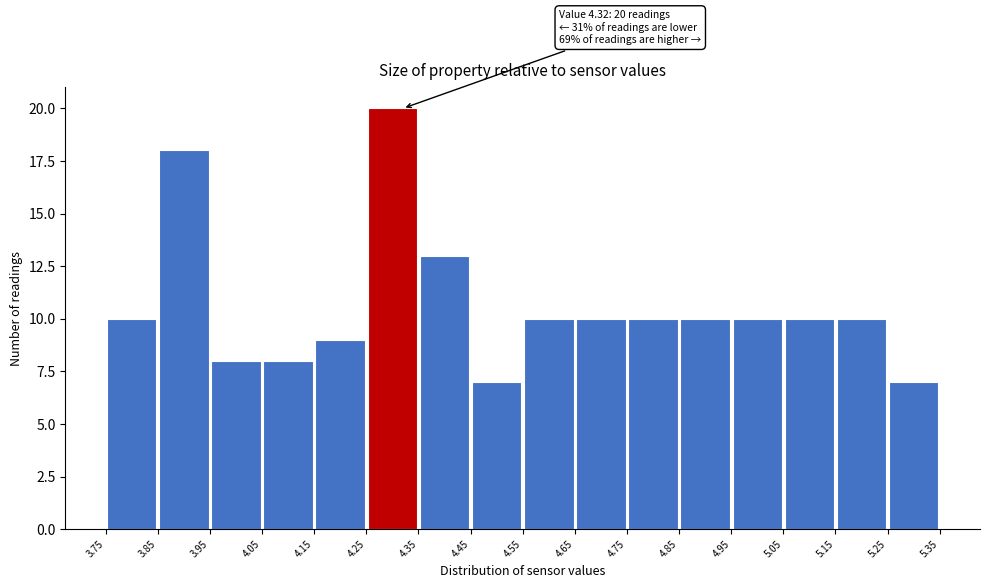

Which range on the x-axis has the tallest bar?

4.25 to 4.35